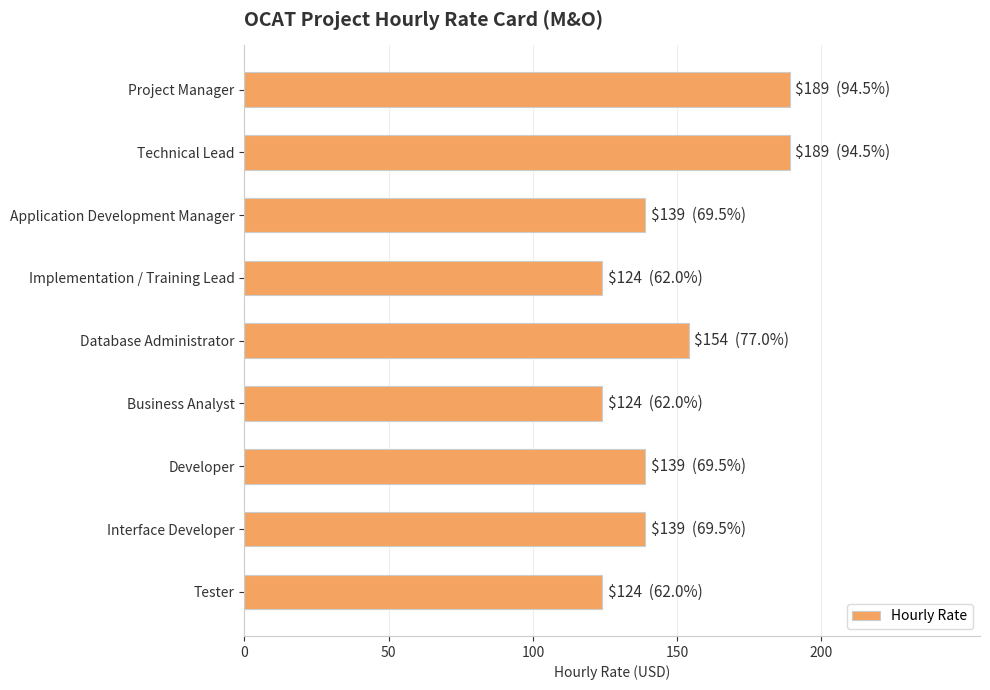

True or false: the data shows 124 at Tester.

True